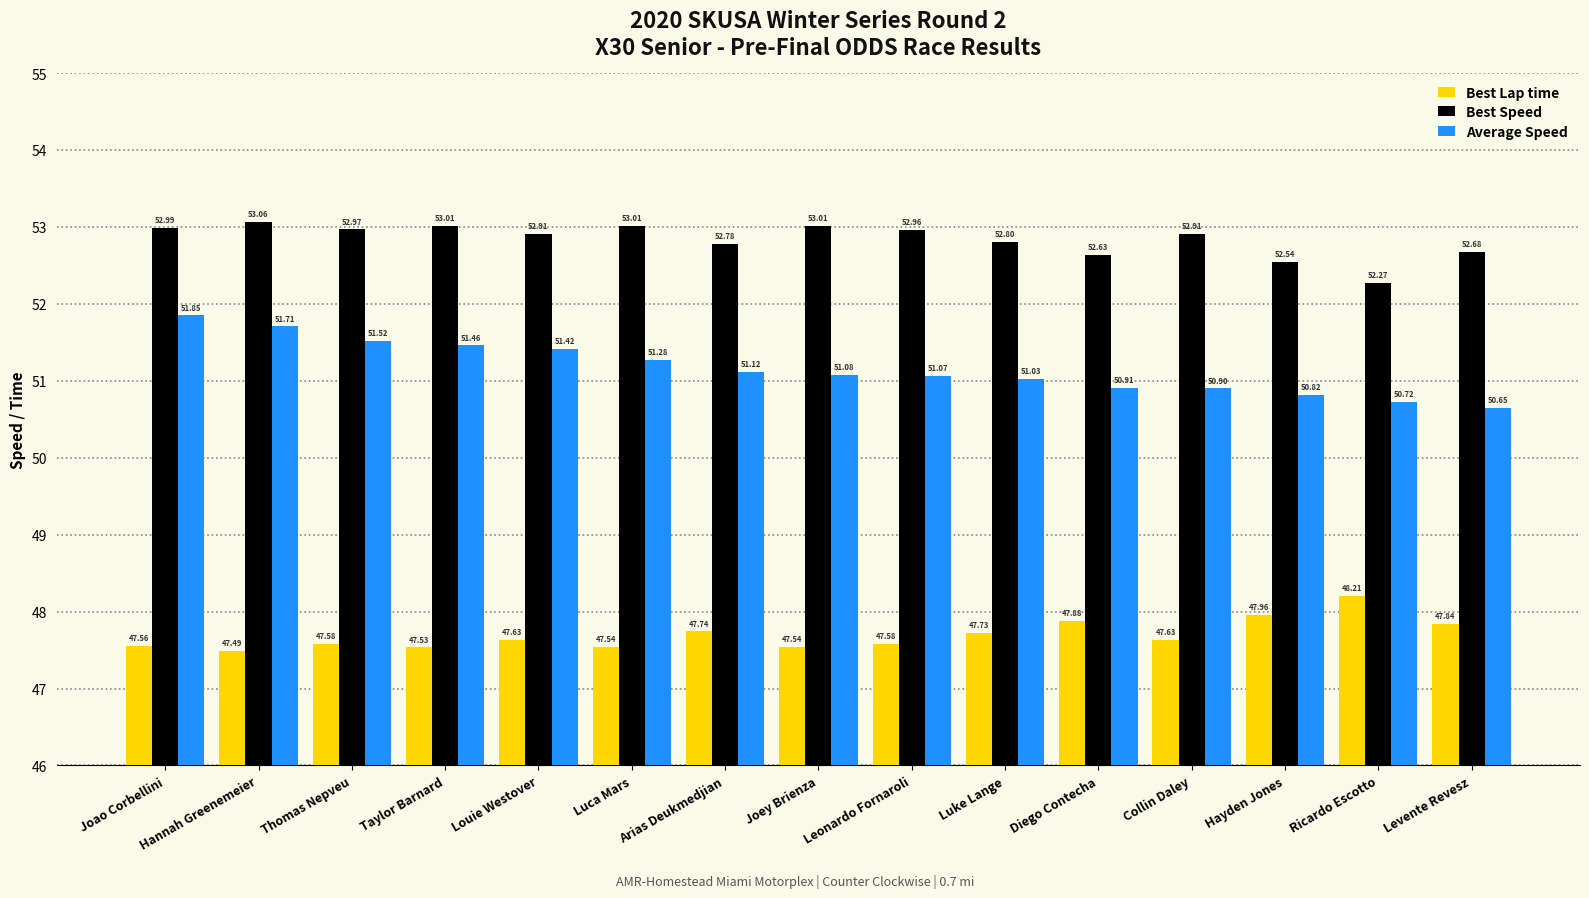

Between Thomas Nepveu and Taylor Barnard, which series saw the biggest shift?

Average Speed